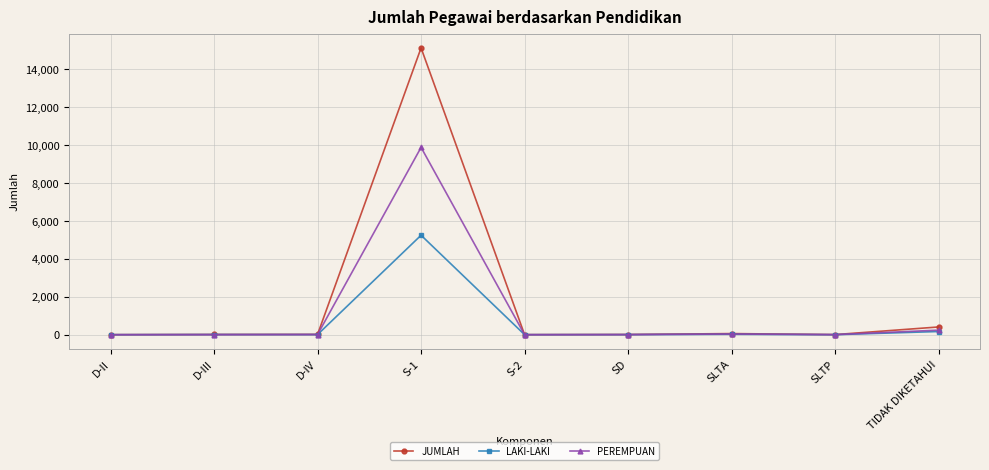

Does the chart display data point markers on the line(s)?

Yes